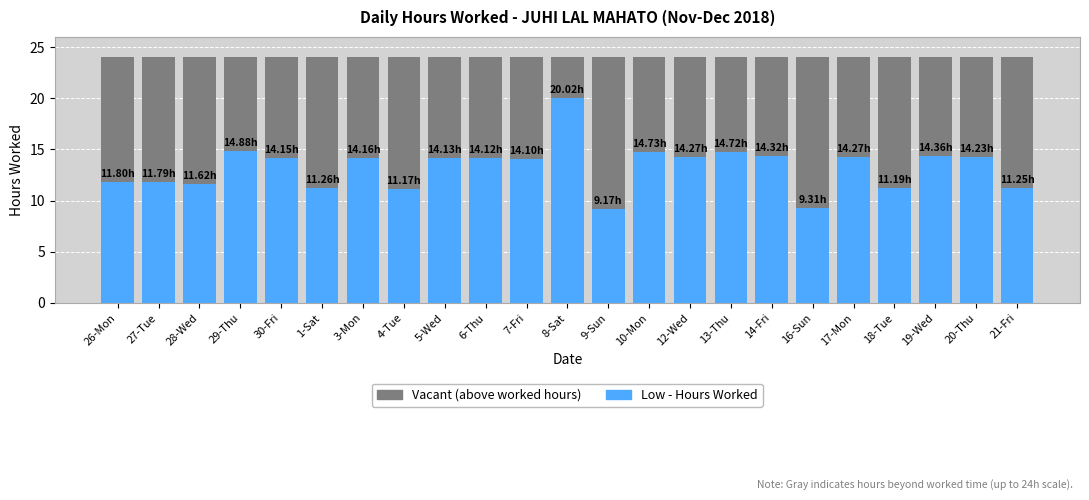

What is the highest value of the Vacant (24h baseline) series?

24.0